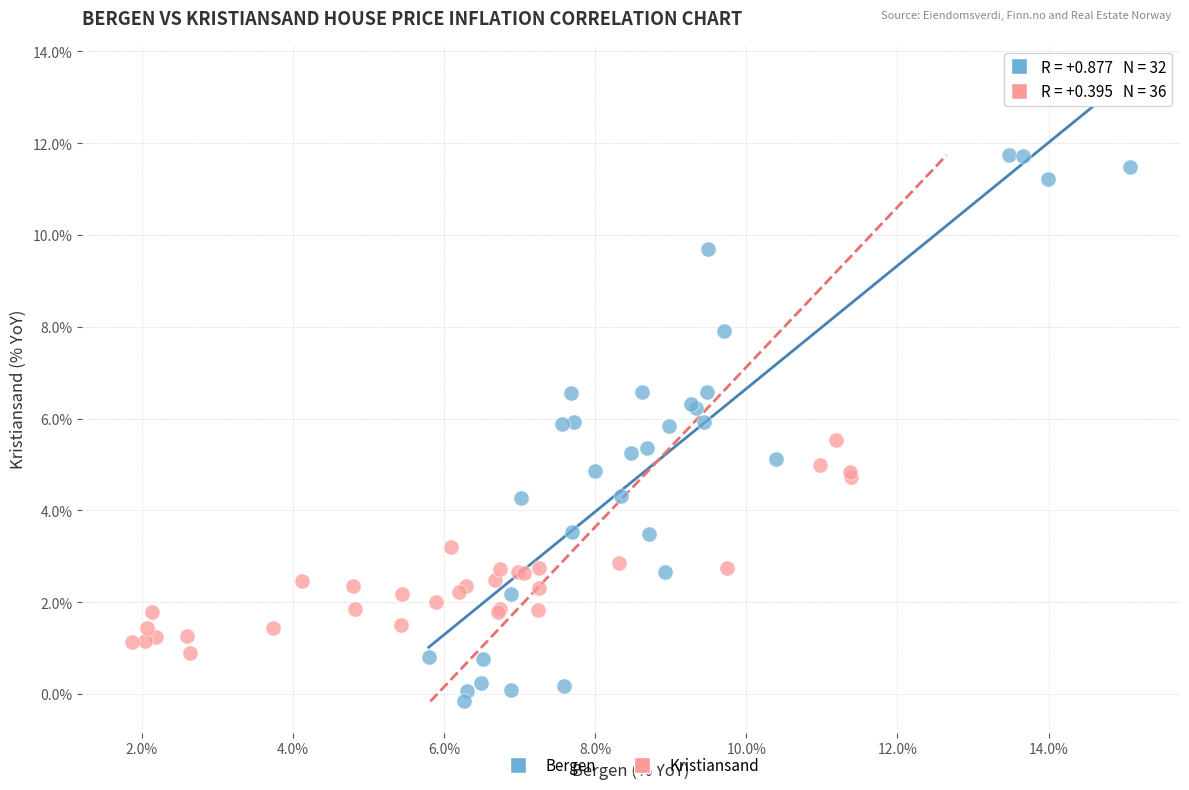

Which series contains the lowest Y value?

Bergen